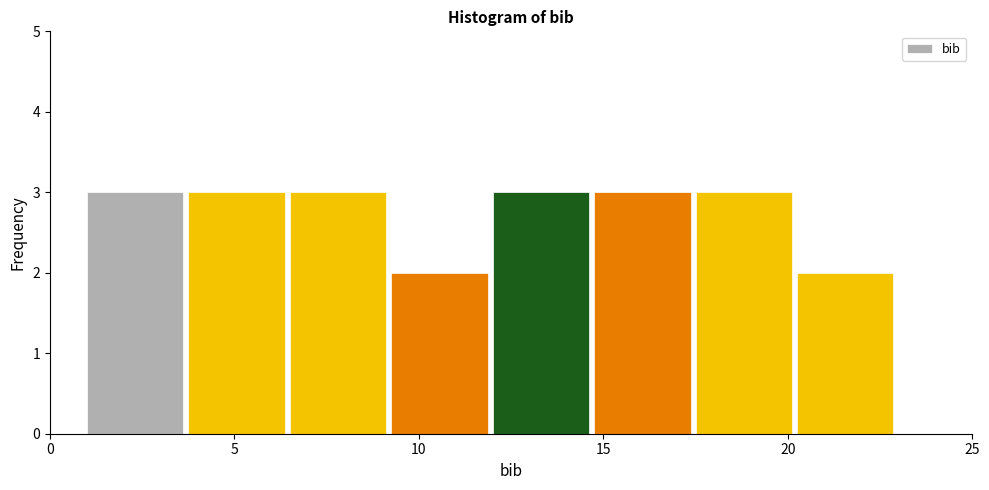

Reading left to right, transcribe this chart: for each bar, give the range it covers on the x-axis and its height. Neither the bar edges nor the heights are printed on the chart, so give them approximately, as read against the axes.

1.00 to 3.75: 3
3.75 to 6.50: 3
6.50 to 9.25: 3
9.25 to 12.00: 2
12.00 to 14.75: 3
14.75 to 17.50: 3
17.50 to 20.25: 3
20.25 to 23.00: 2